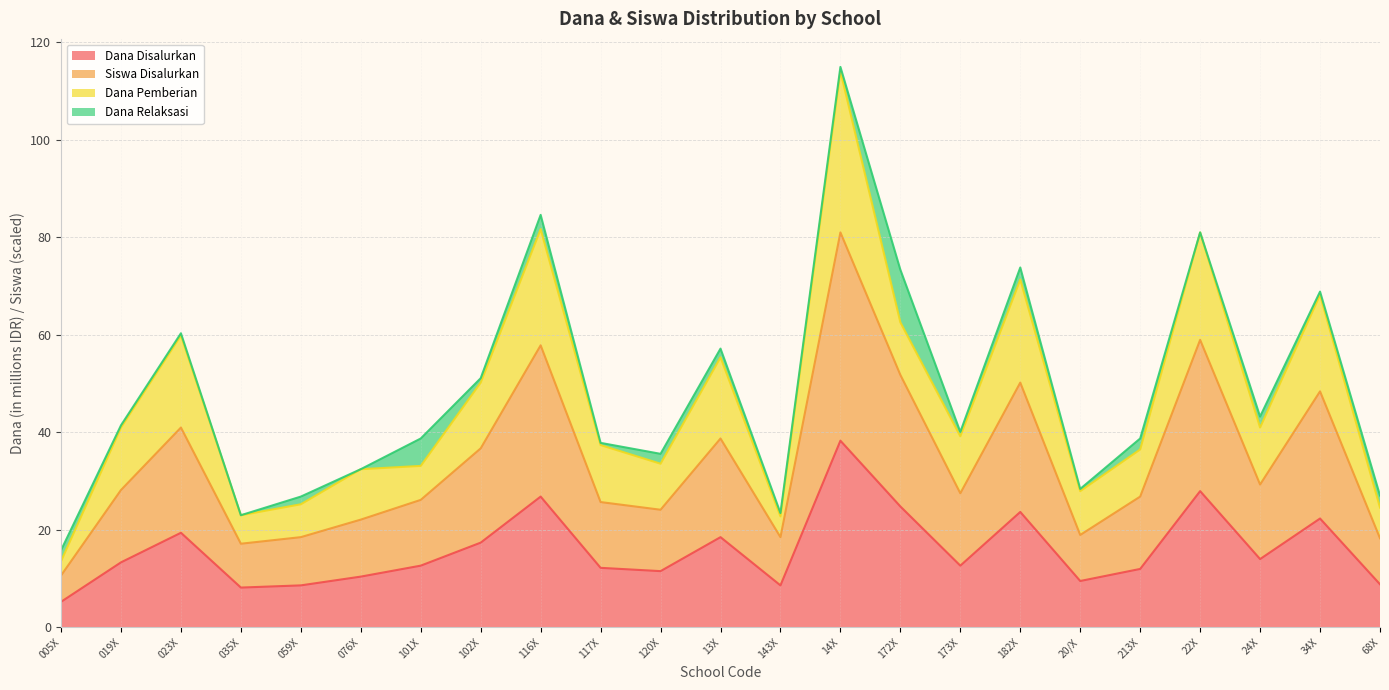

Is it true that Dana Disalurkan equals 2.3 at 143X?

False